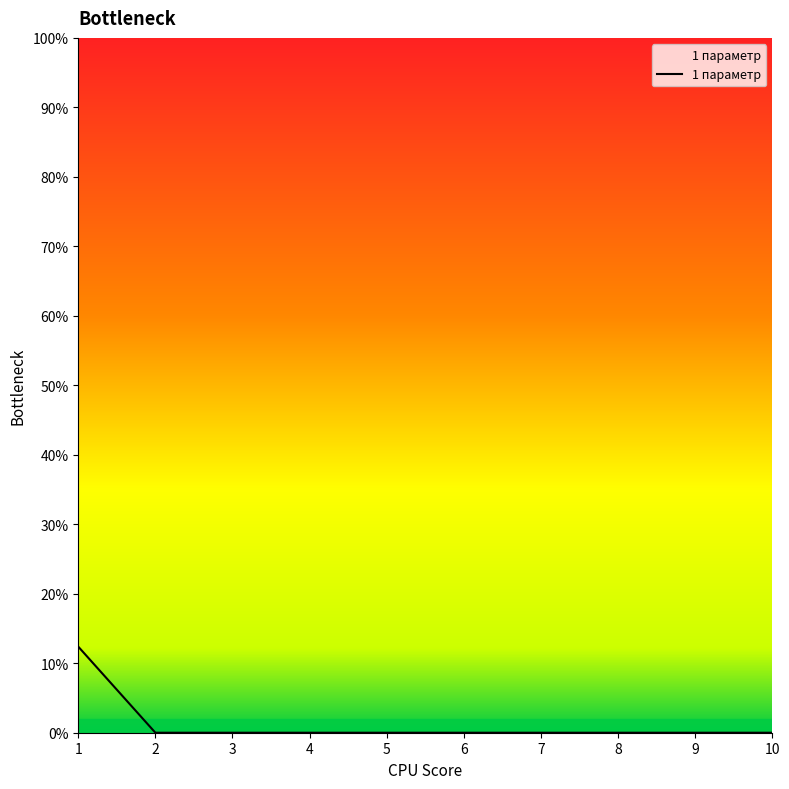

True or false: the data shows 7.0 at 2.

False